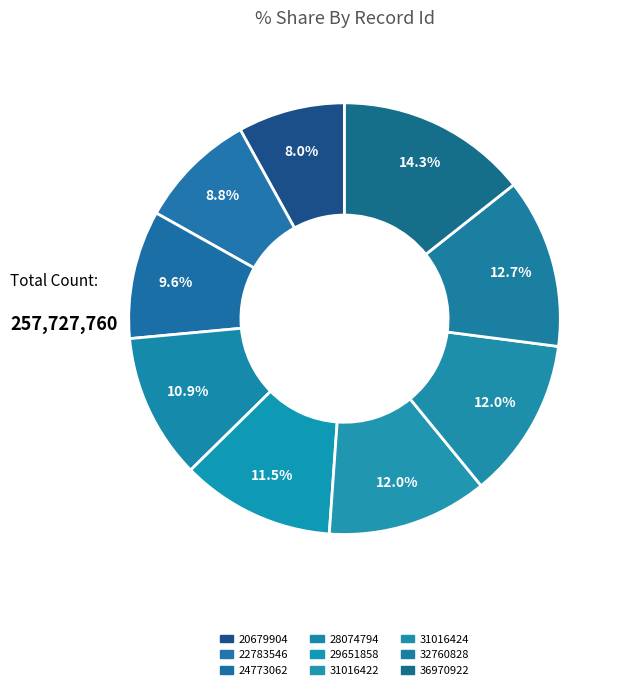

How many segments does this pie chart have?

9